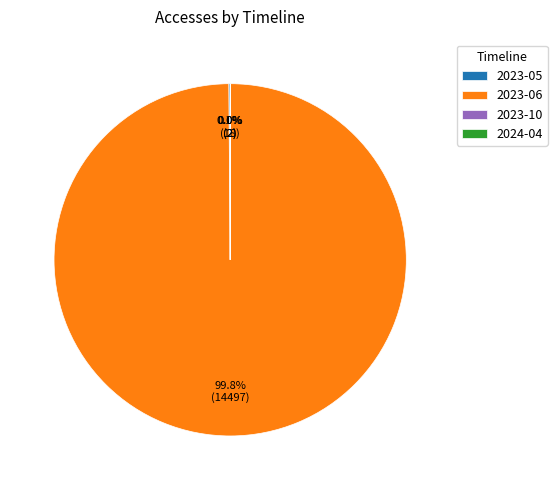

What is the majority slice?

2023-06